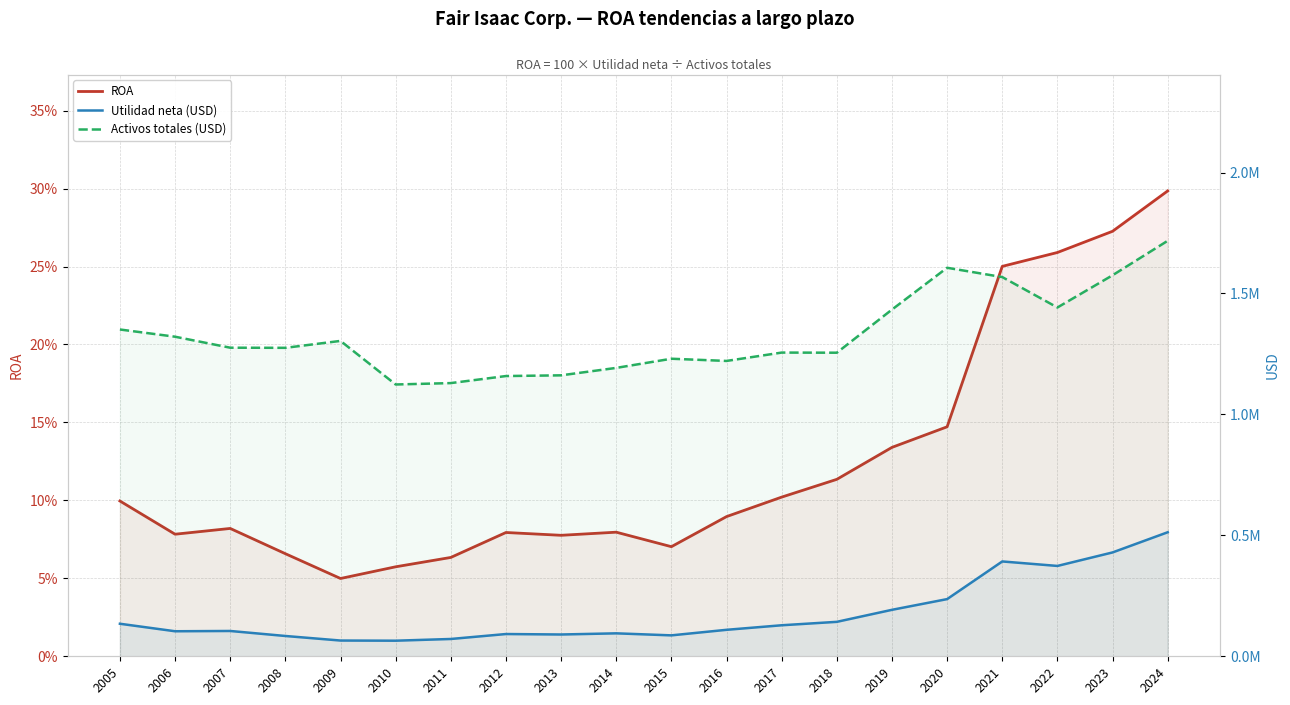

True or false: Activos totales (USD) and Utilidad neta (USD) cross at least once.

False